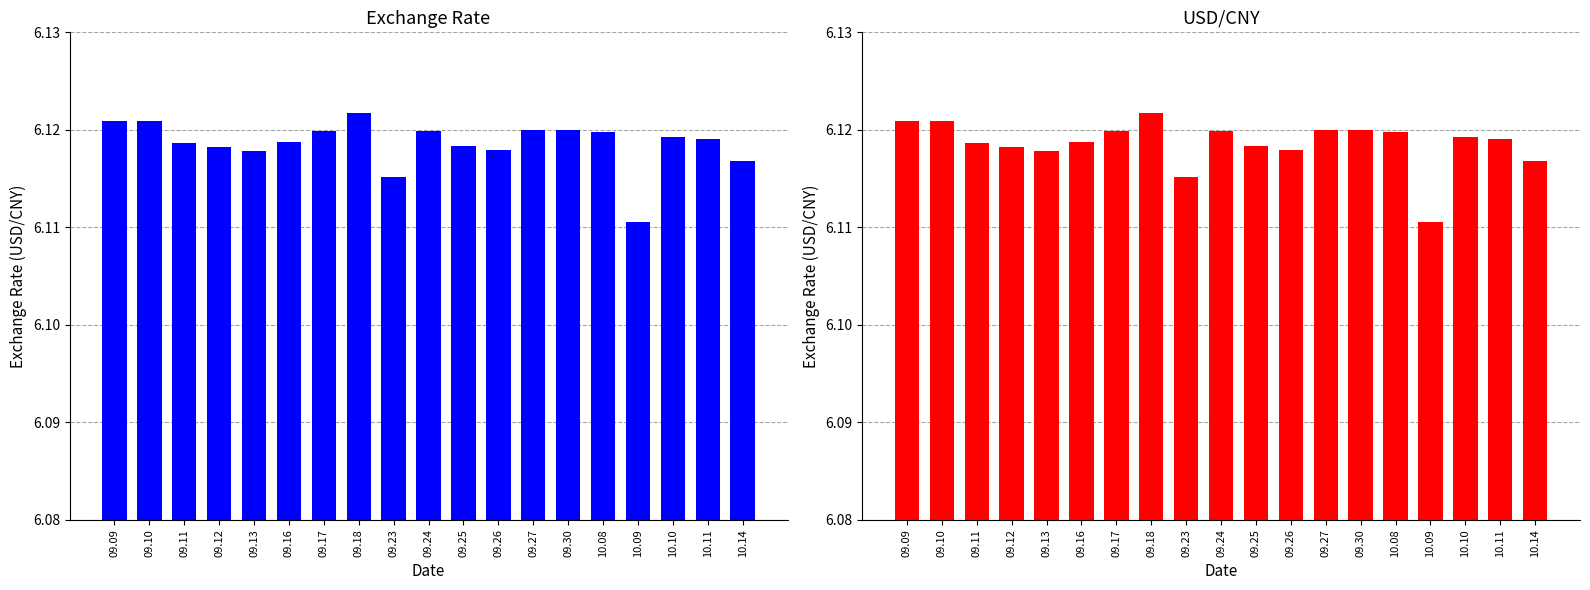

Are the bars horizontal?

No